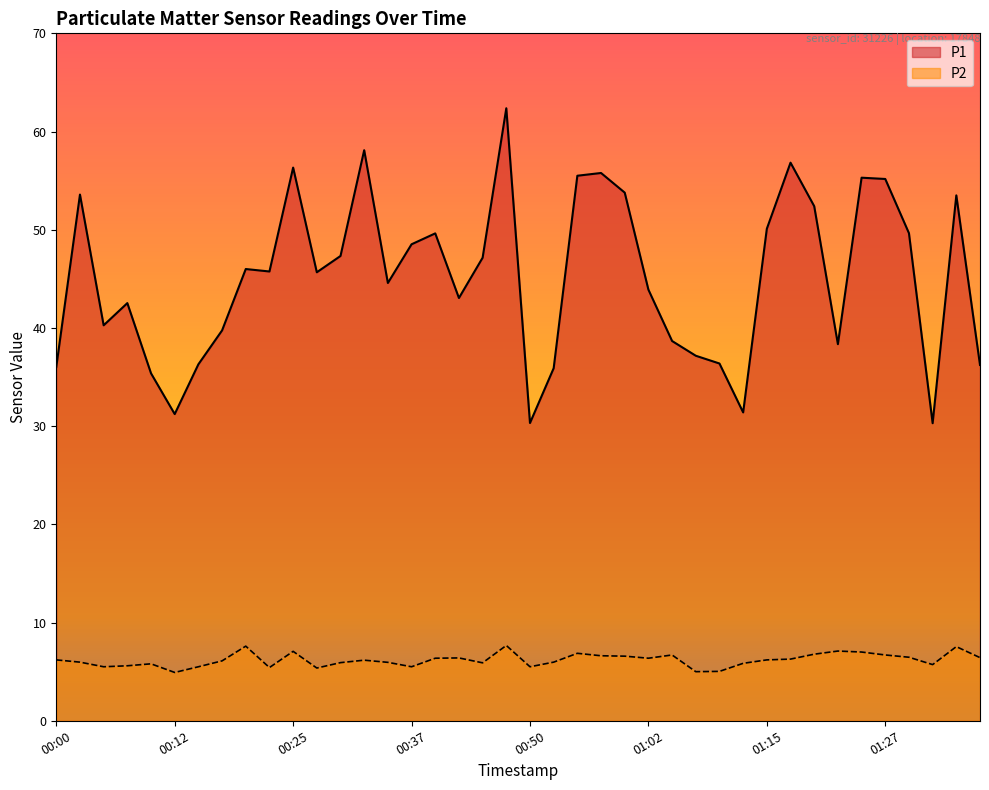

What position from the left is 00:45?

19